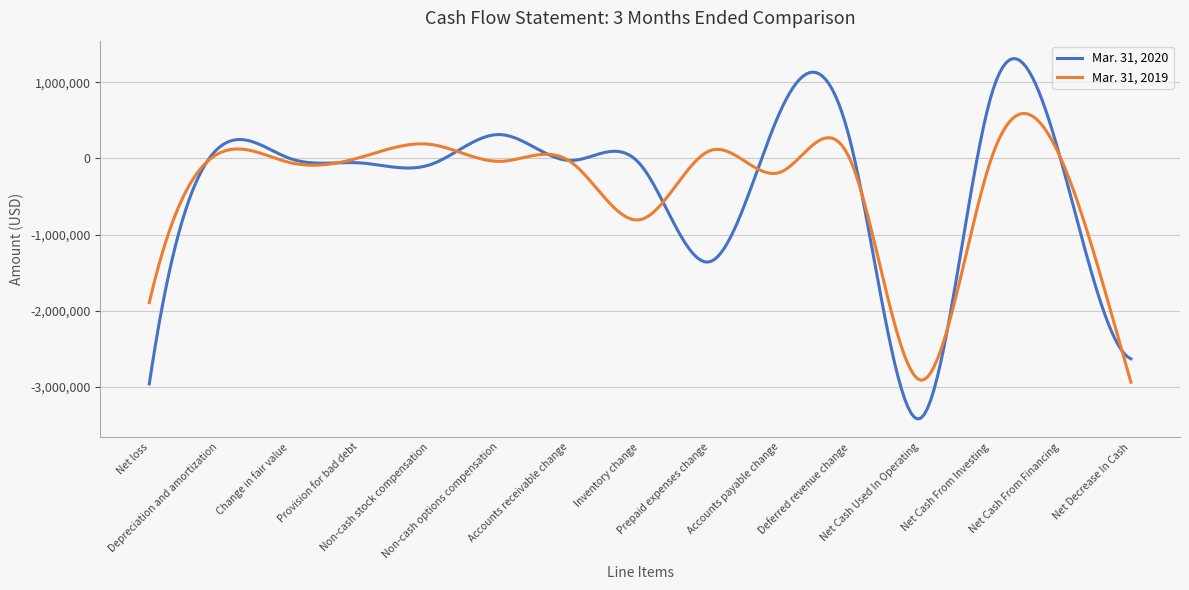

Which series has the largest range (max minus min)?

Mar. 31, 2020